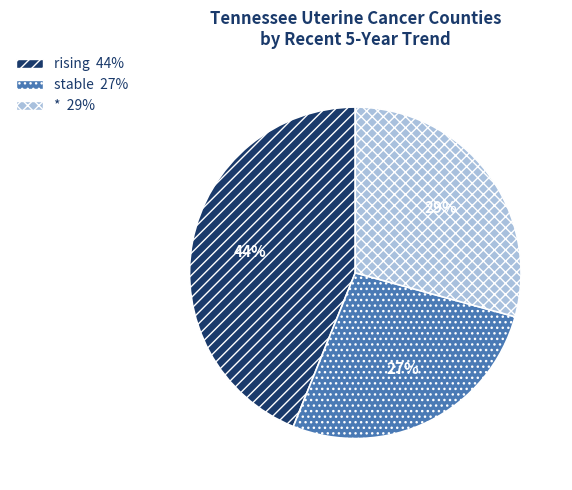

Do * and rising together represent more than half of the pie?

Yes